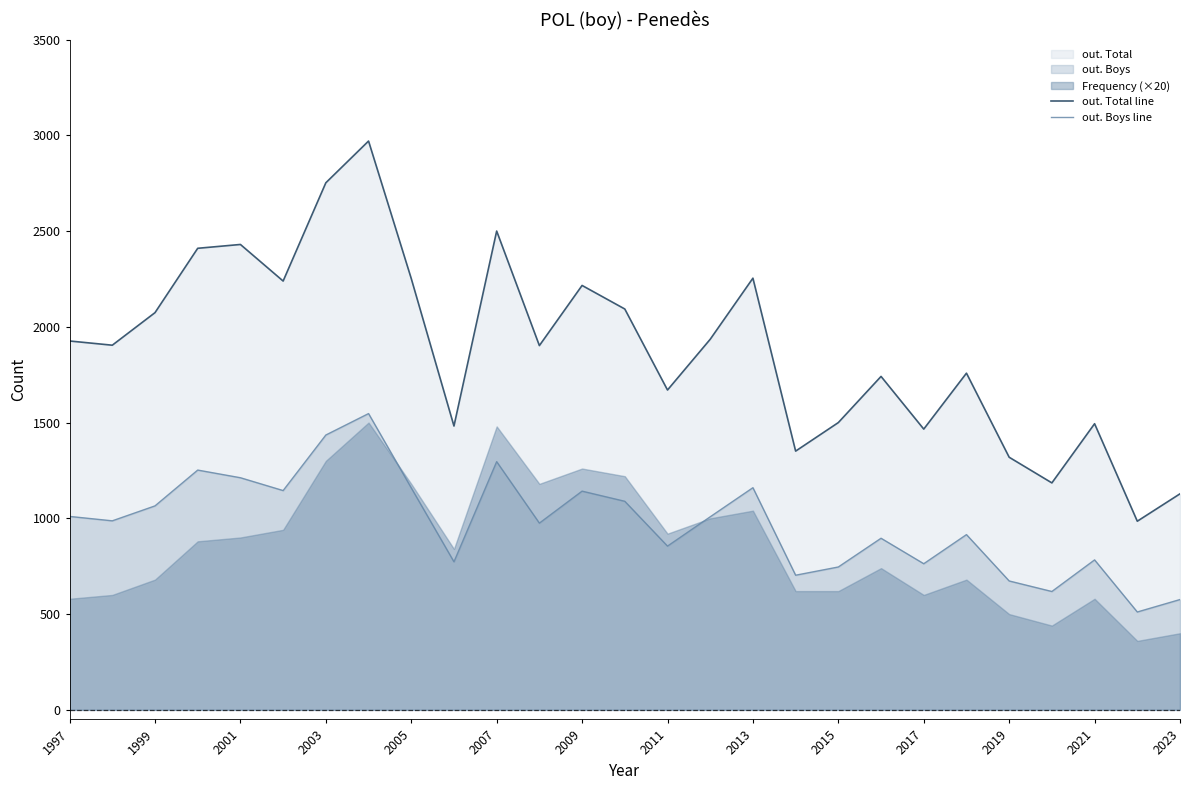

How many lines are shown in the chart?

2